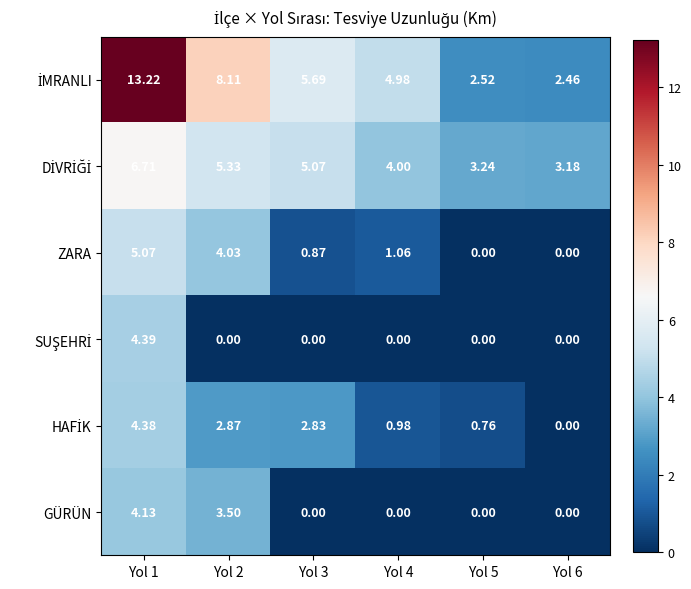

How many categories are shown in the chart?

6